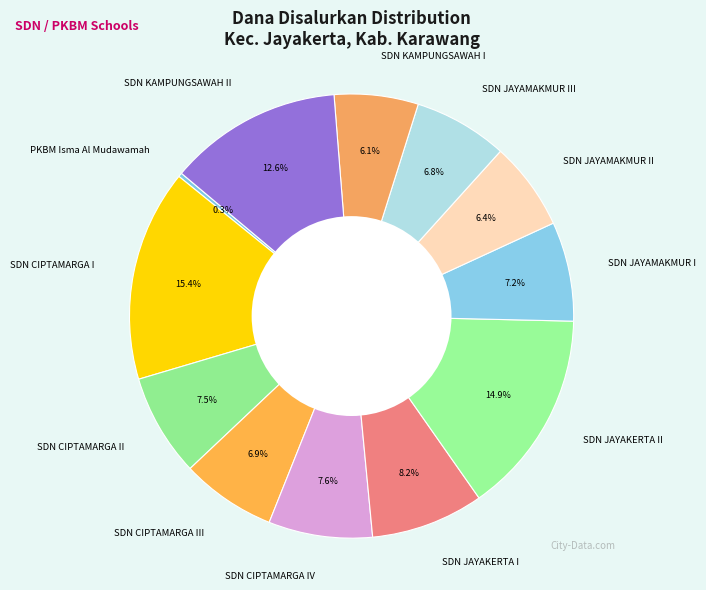

Is it true that PKBM Isma Al Mudawamah is 0% of the pie?

True